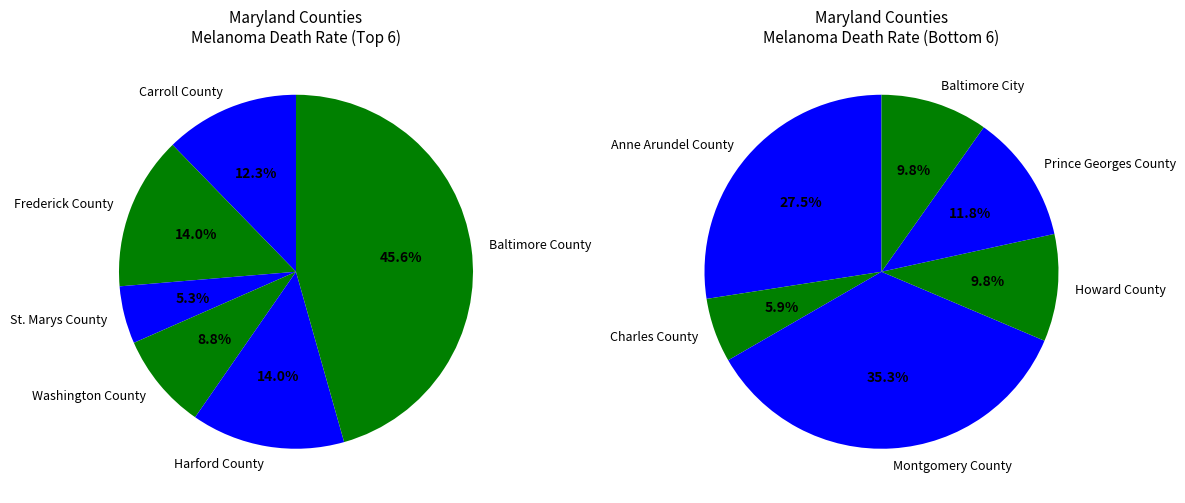

Which has a higher value, Harford County or Howard County?

Harford County